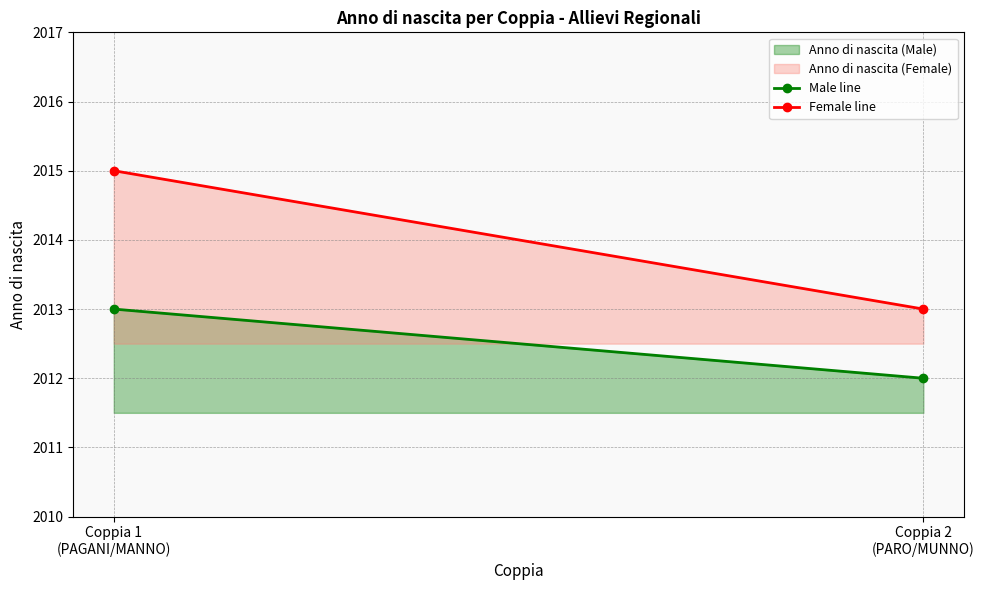

Is the value of Female line at Coppia 2
(PARO/MUNNO) greater than the value of Male line at Coppia 1
(PAGANI/MANNO)?

No